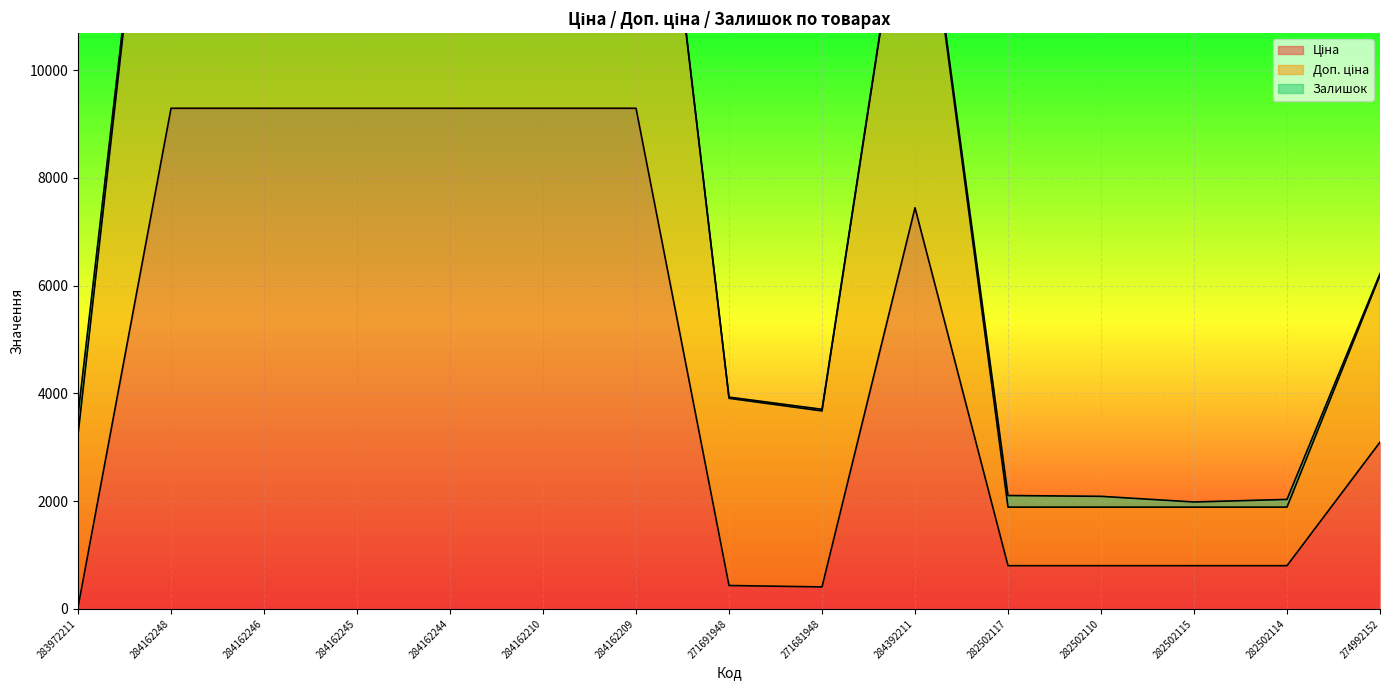

The value of Доп. ціна at 282502117 is 3137.5. True or false?

False